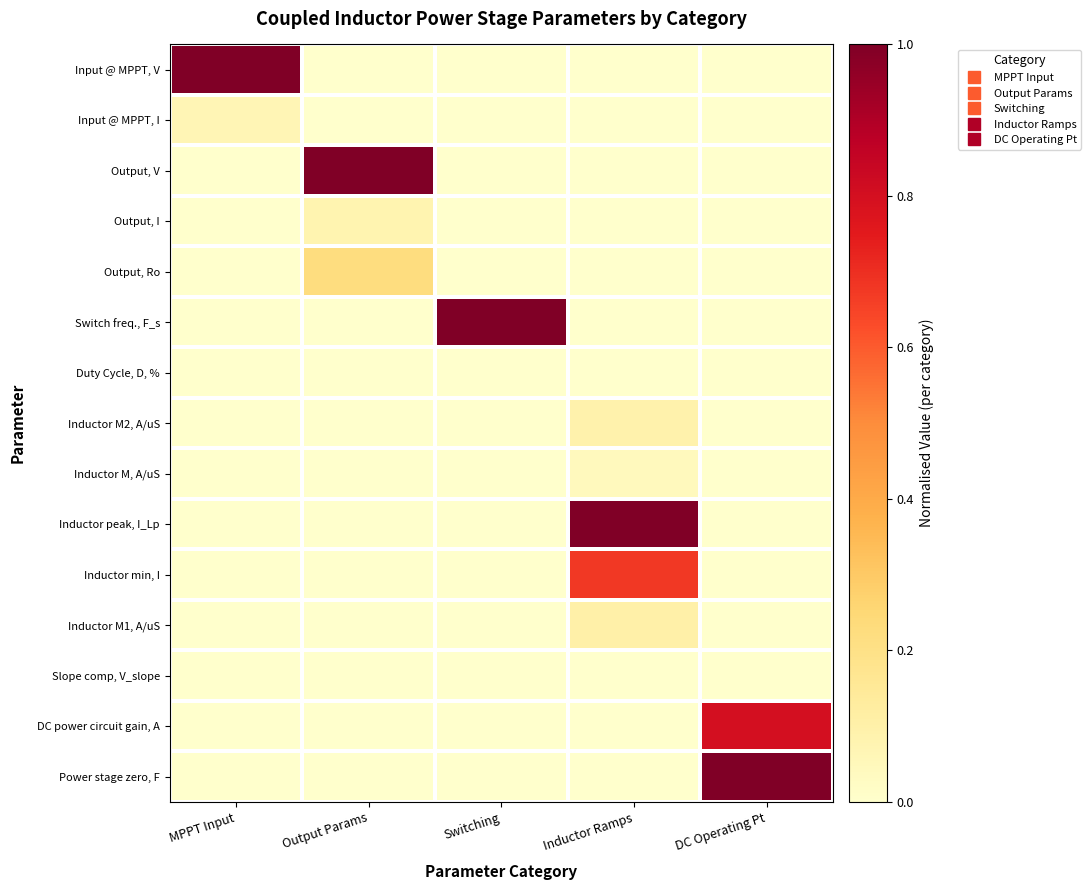

At Output Params, list the series in order from largest to smallest.

Output, V, Output, Ro, Output, I, Input @ MPPT, V, Input @ MPPT, I, Switch freq., F_s, Duty Cycle, D, %, Inductor M2, A/uS, Inductor M, A/uS, Inductor peak, I_Lp, Inductor min, I, Inductor M1, A/uS, Slope comp, V_slope, DC power circuit gain, A, Power stage zero, F